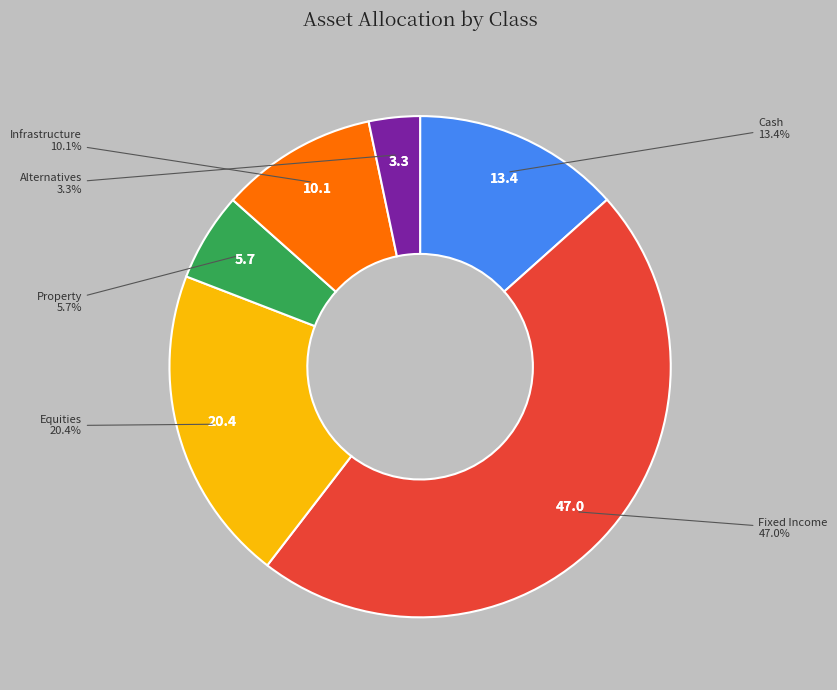

Is there a majority slice in this chart?

No